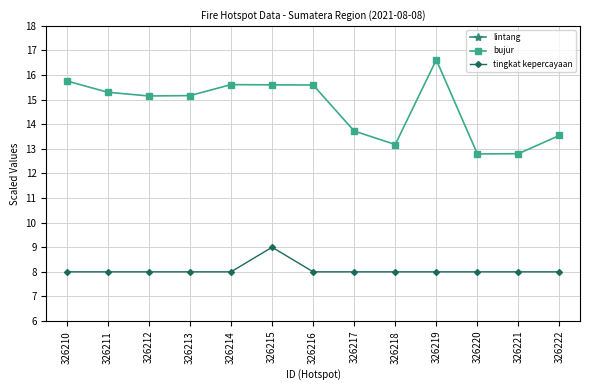

True or false: bujur and lintang cross at least once.

False